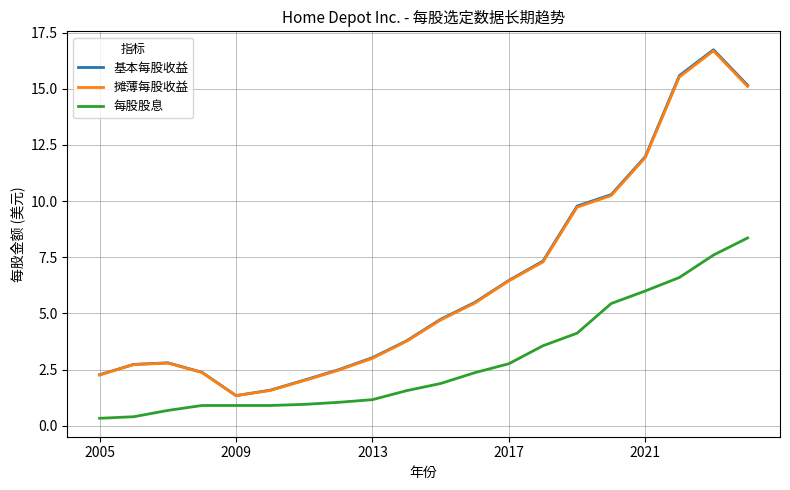

Which series has the widest spread of values?

基本每股收益